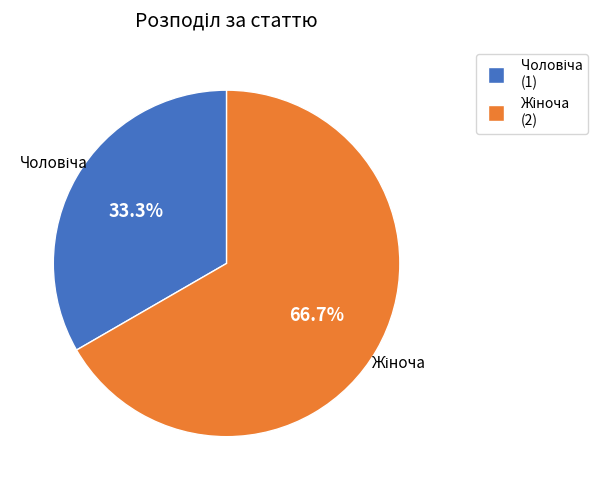

Count the number of slices in the pie.

2